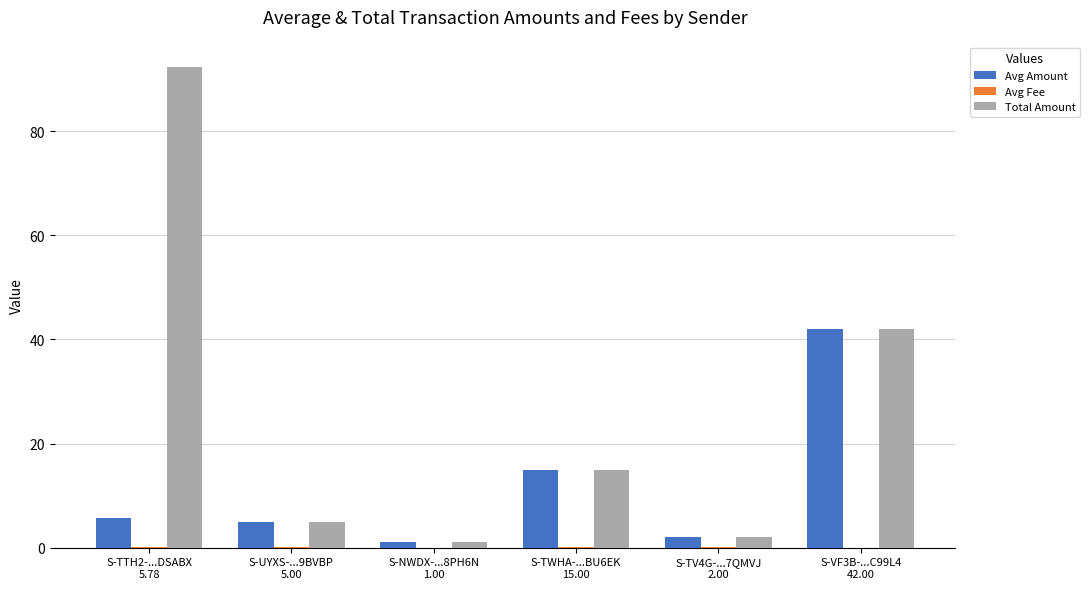

What is the maximum value for Total Amount?

92.4